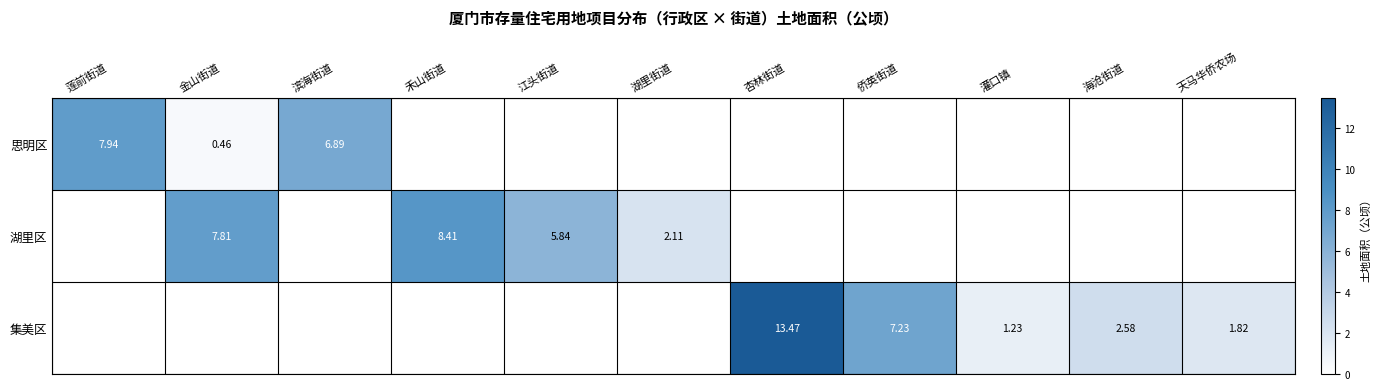

What is the maximum value shown in the chart?

13.5